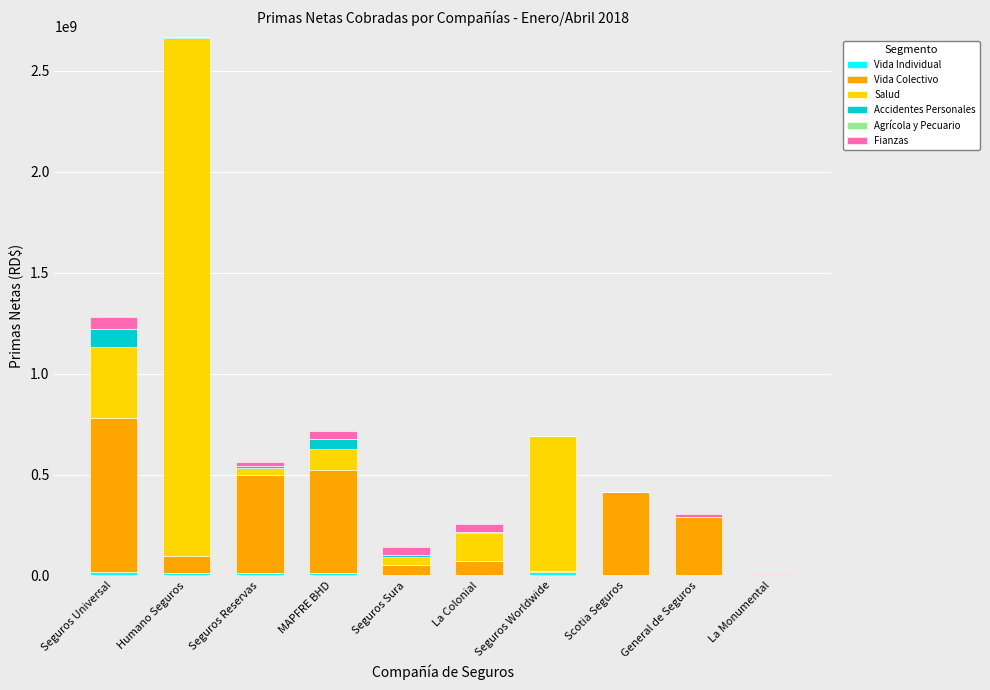

What is the label of the 9th bar from the right?

Humano Seguros